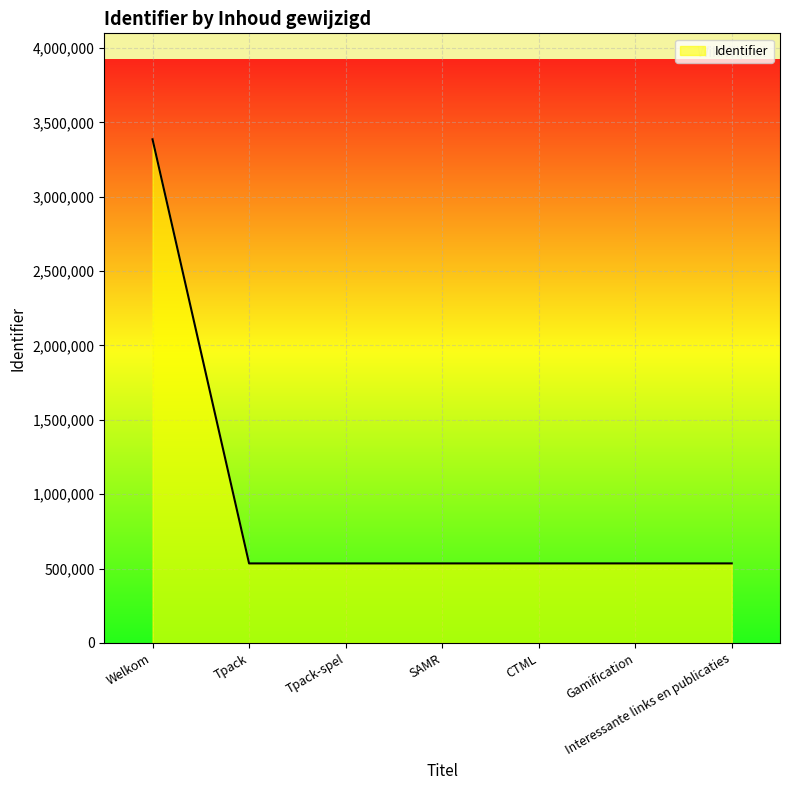

Is it true that the value at Welkom is 3385642.6?

True